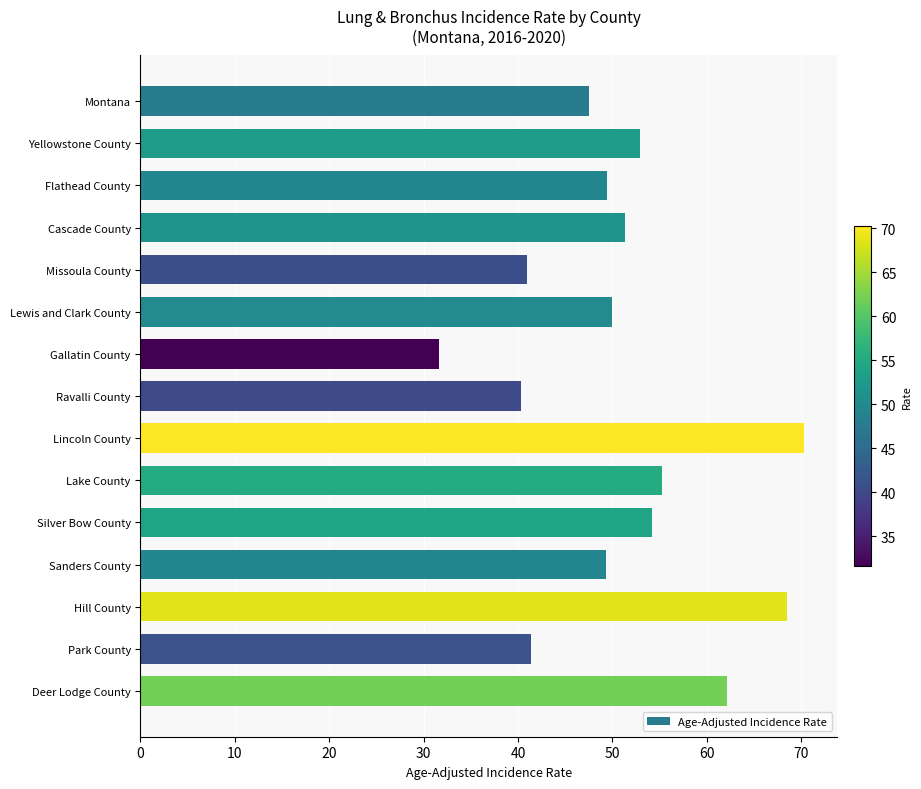

What is the average value?

51.0